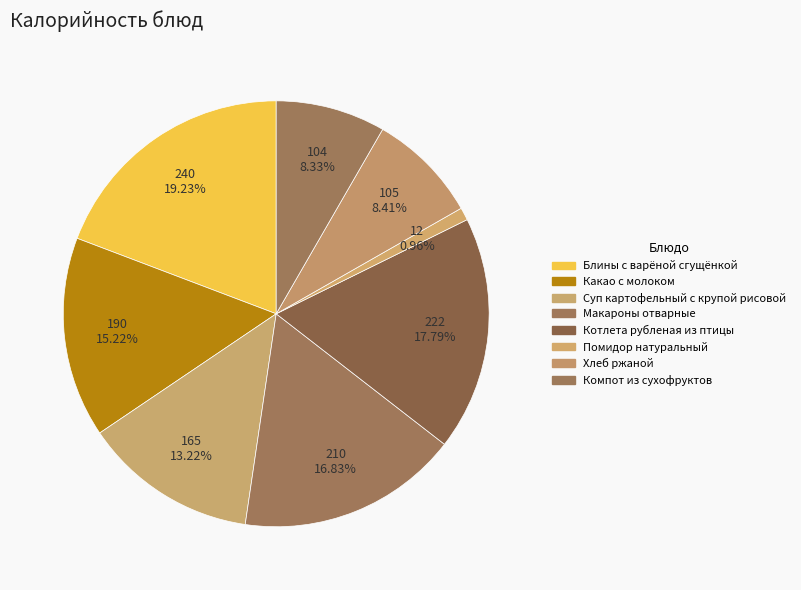

What percentage is the Какао с молоком slice, to the nearest percent?

15%